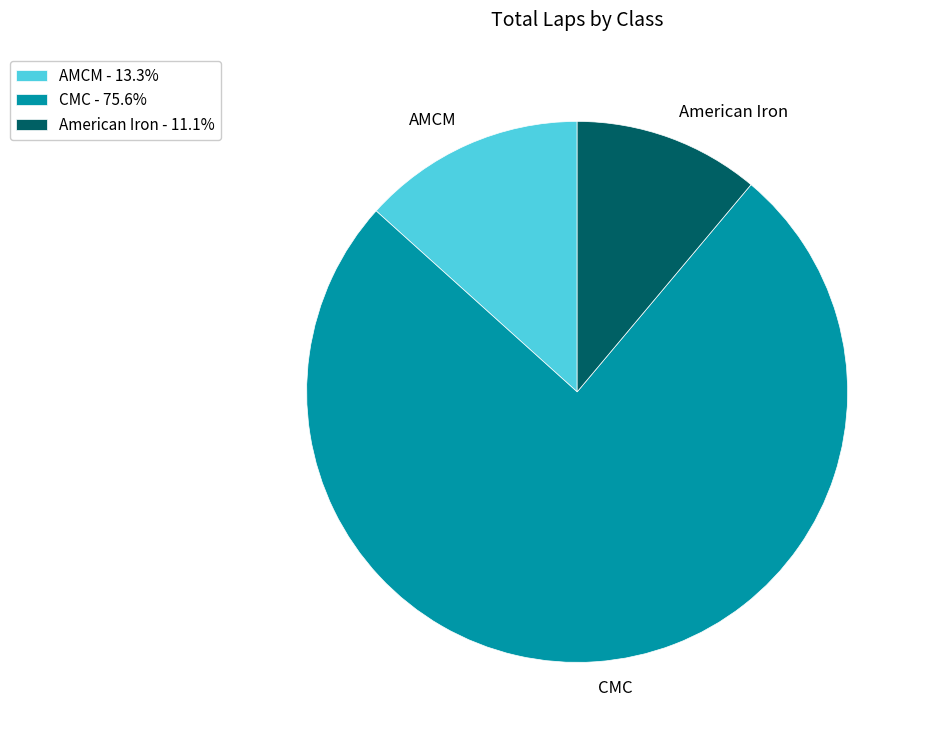

Rank the categories by value from lowest to highest.

American Iron, AMCM, CMC